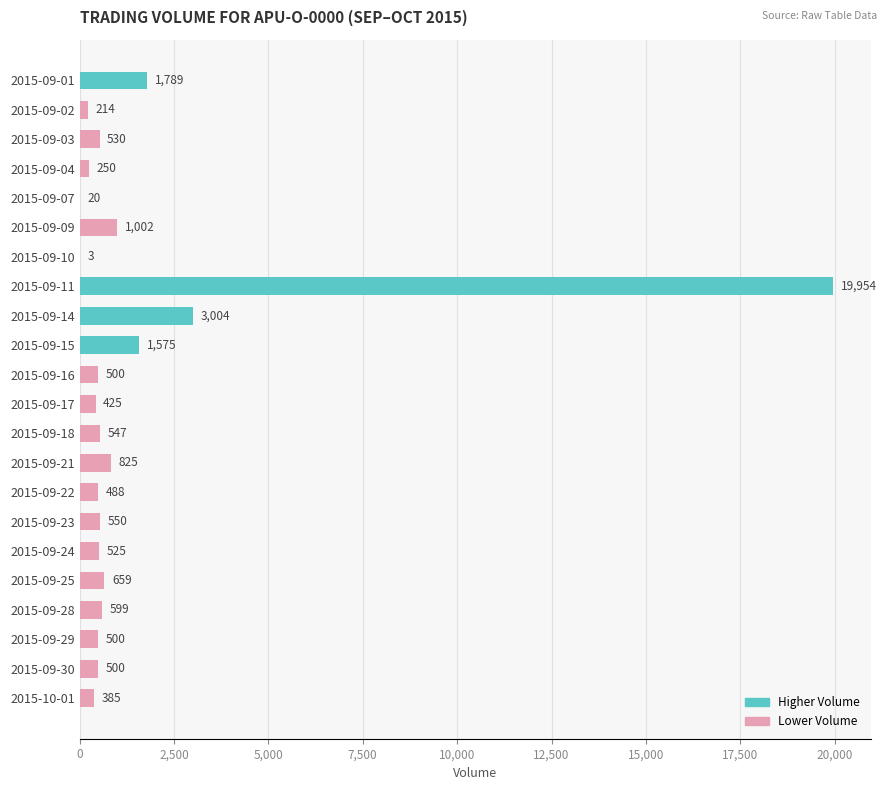

What is the maximum value shown in the chart?

19954